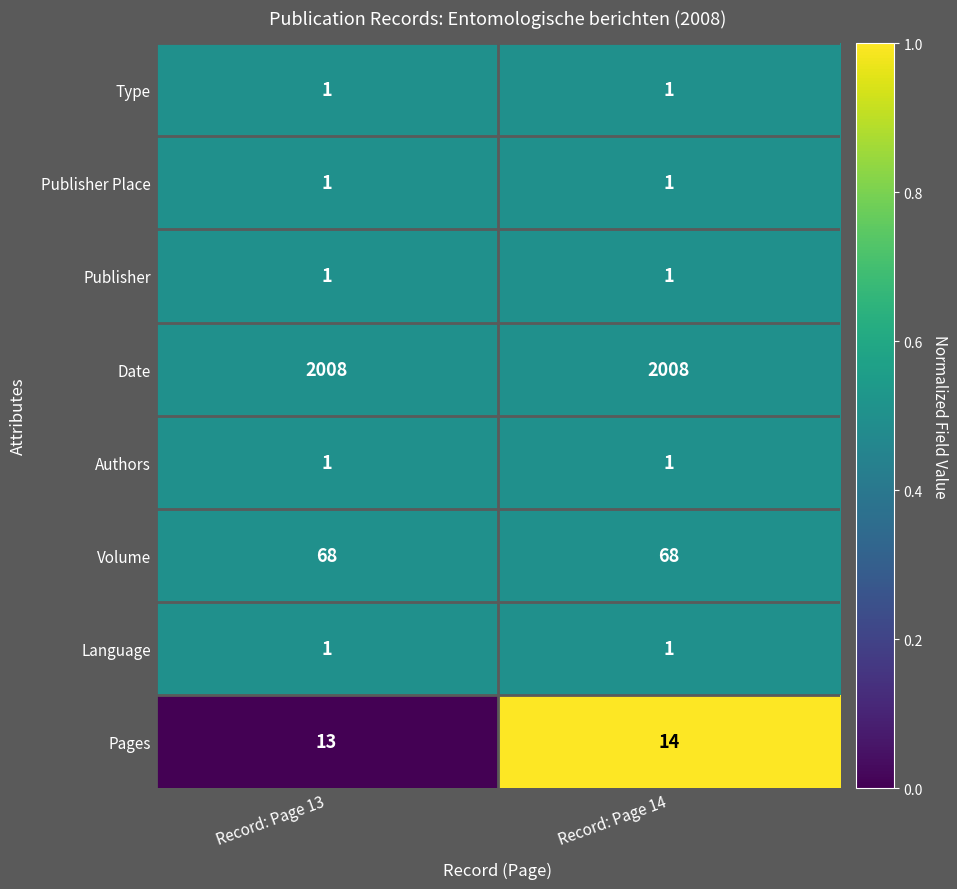

Which series has the largest total across all categories?

Date